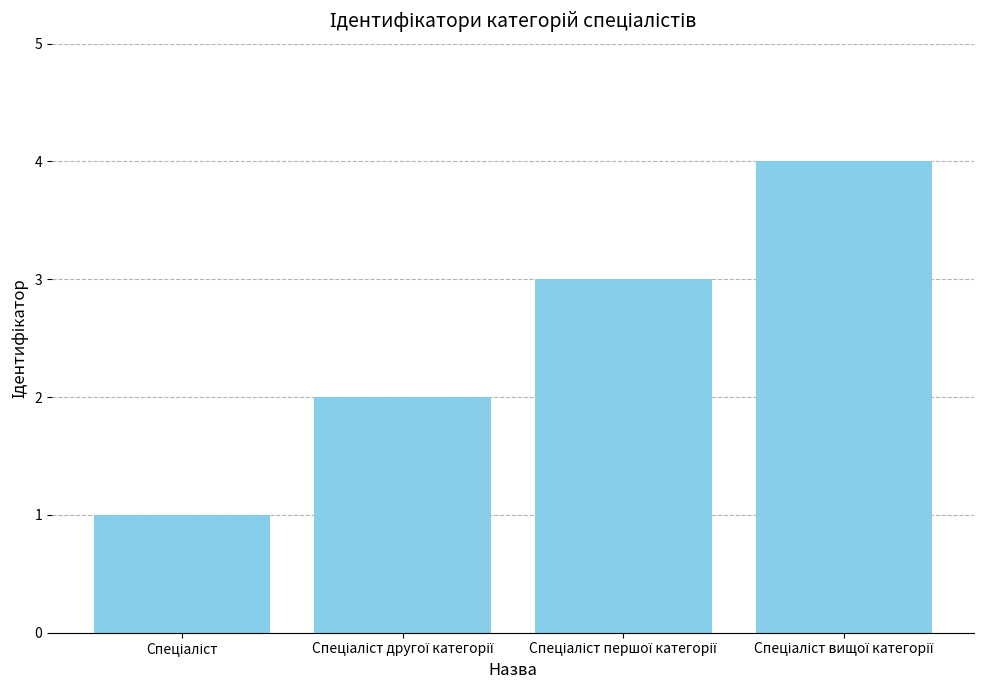

What is the maximum value shown in the chart?

4